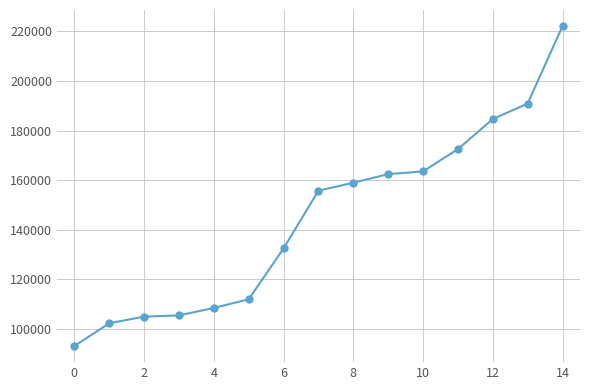

What is the maximum value shown in the chart?

222191.0